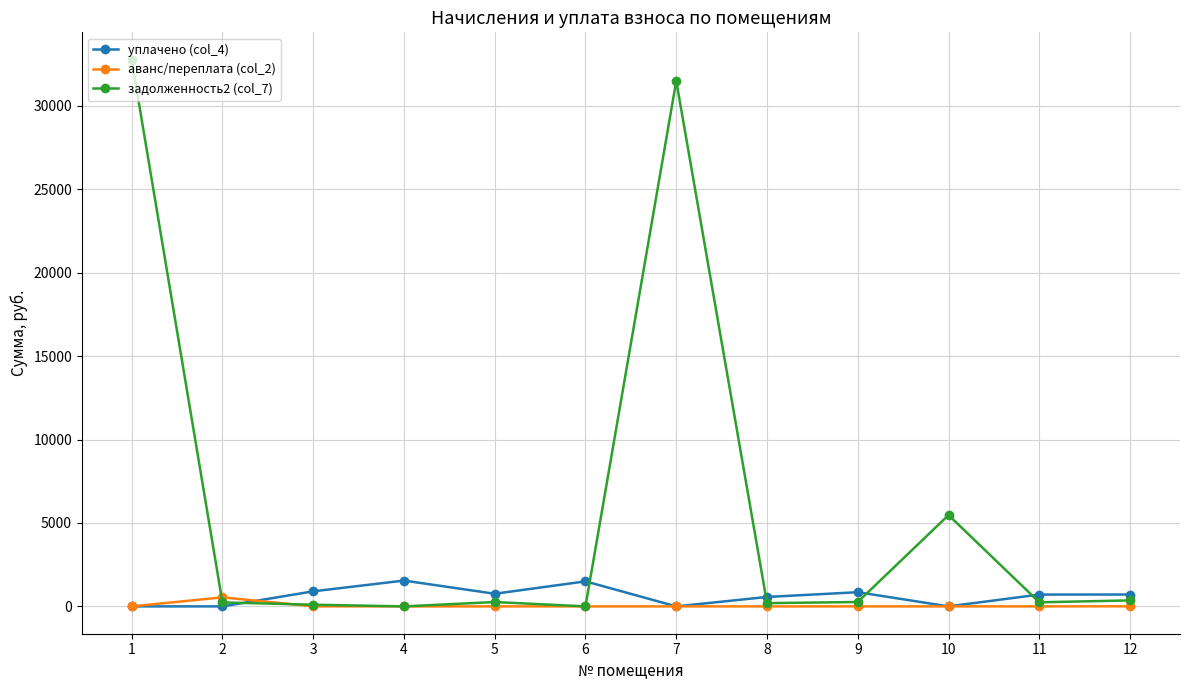

What is the value of the уплачено (col_4) point at the 5th from the left?

756.6